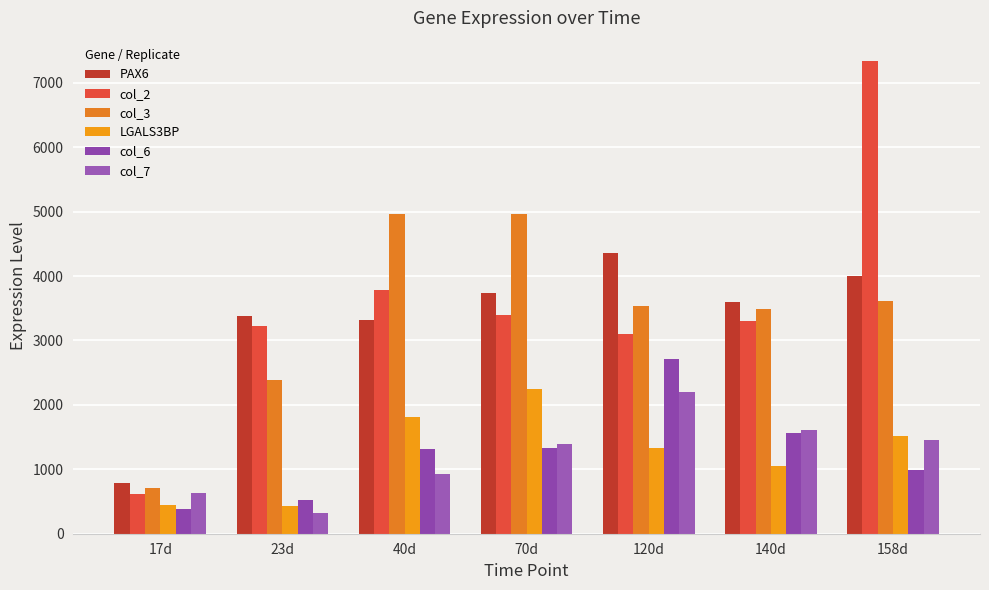

The LGALS3BP series shows 1059.0 at 140d. True or false?

True